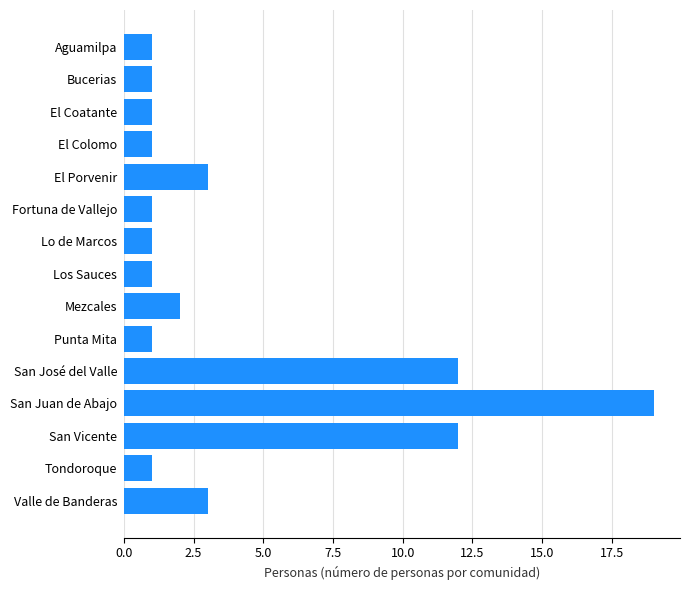

The chart shows a value of 1 at El Coatante. True or false?

True